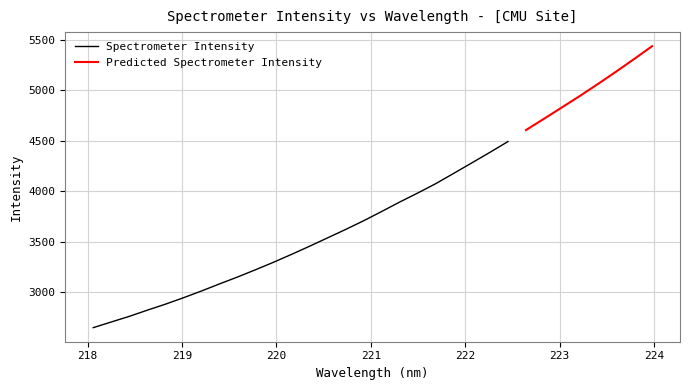

The chart shows a value of 4946.2 at 223.2172. True or false?

True